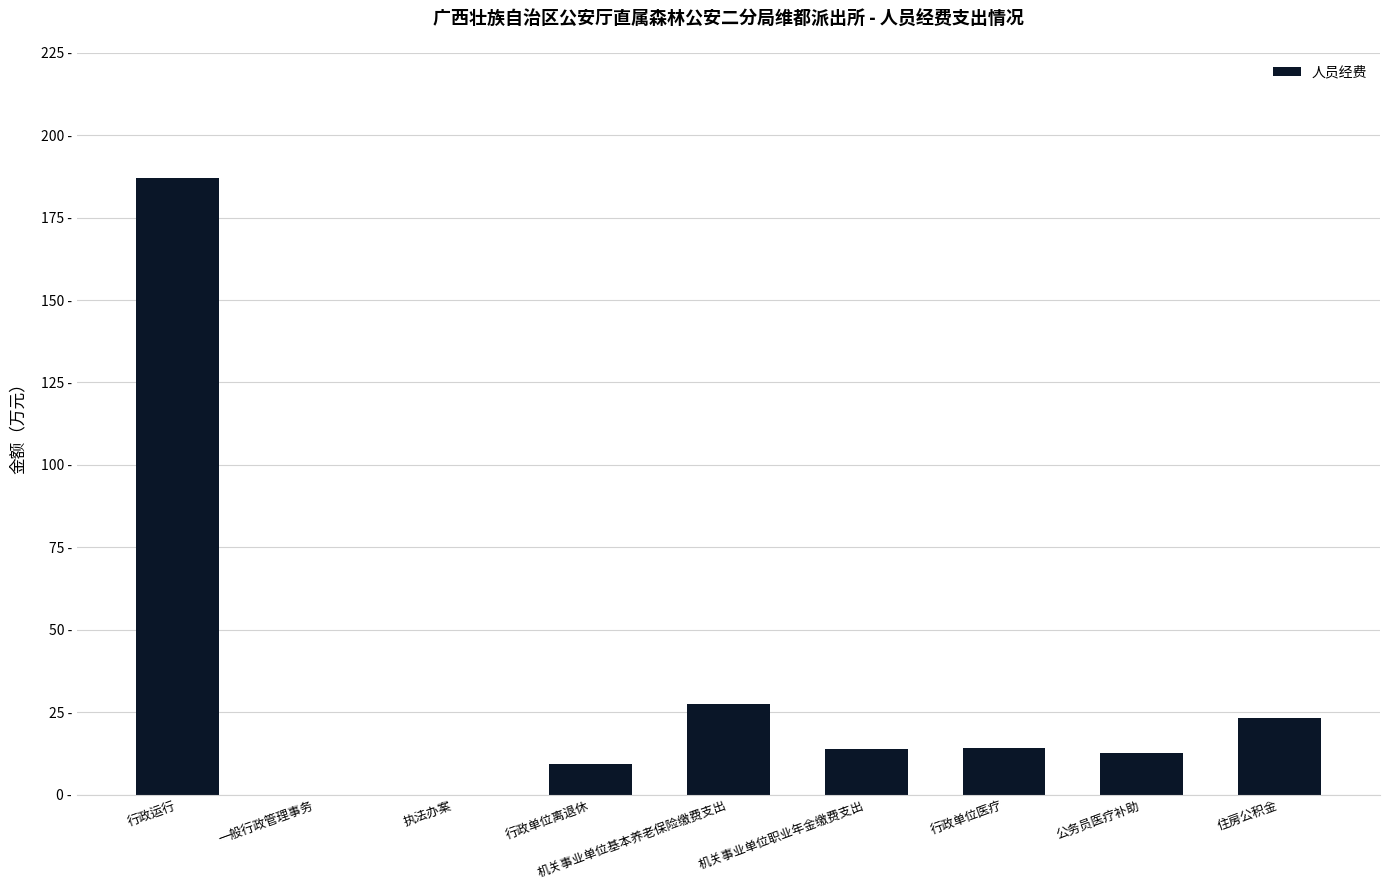

Reading left to right, extract all data points from this chart.

187.1	0.0	0.0	9.2	27.4	13.7	14.2	12.6	23.1